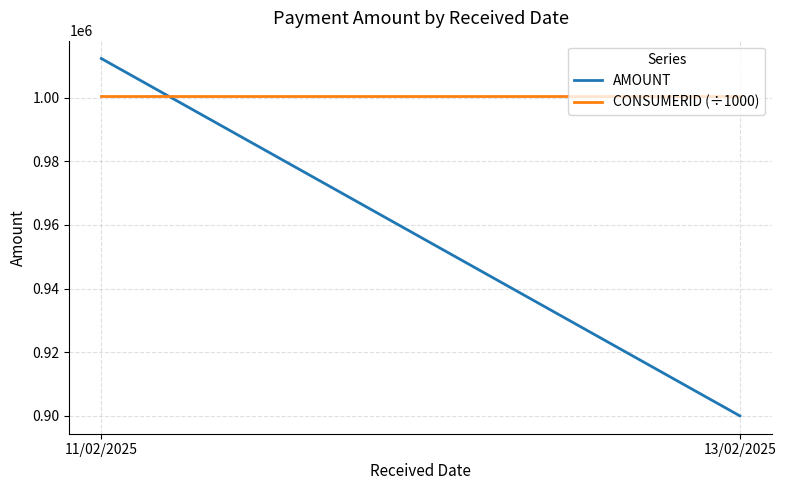

Rank the categories by AMOUNT value from lowest to highest.

13/02/2025, 11/02/2025